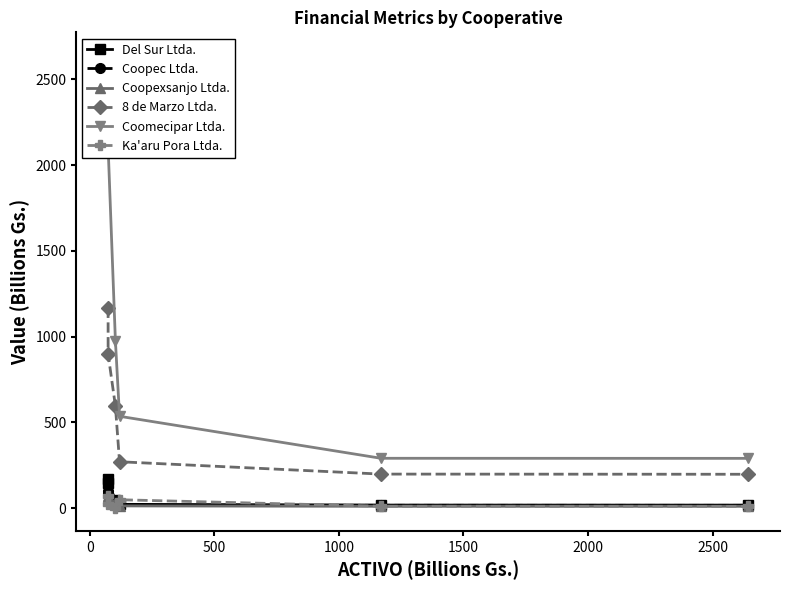

True or false: Coopexsanjo Ltda. has more than 2 points higher than both neighbors.

False